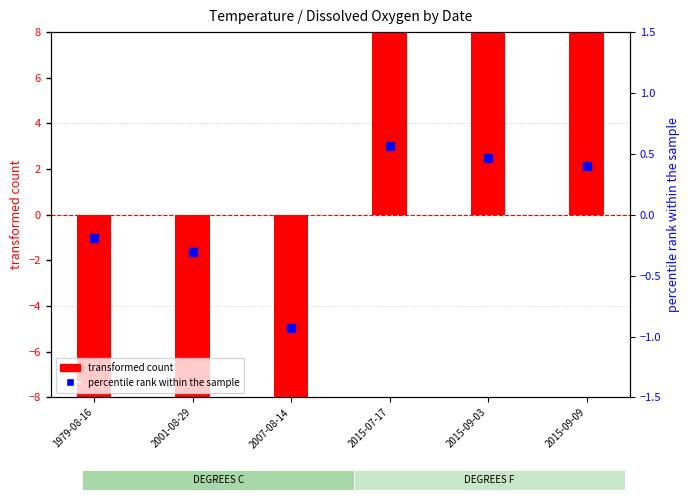

At which category is the sum across all series the highest?

2015-09-03